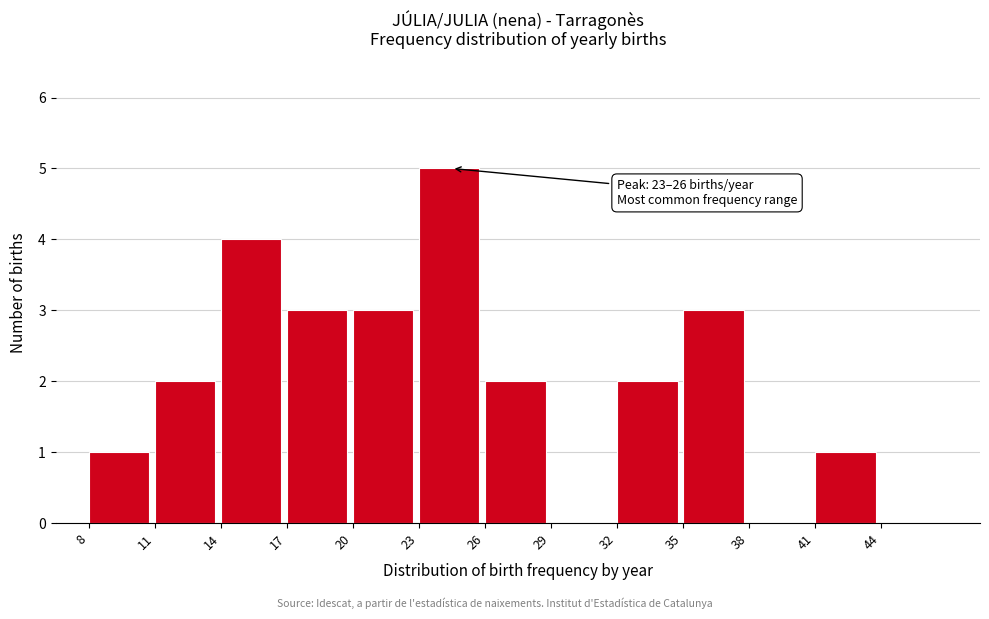

Over which range of the x-axis is the bar tallest?

23 to 26